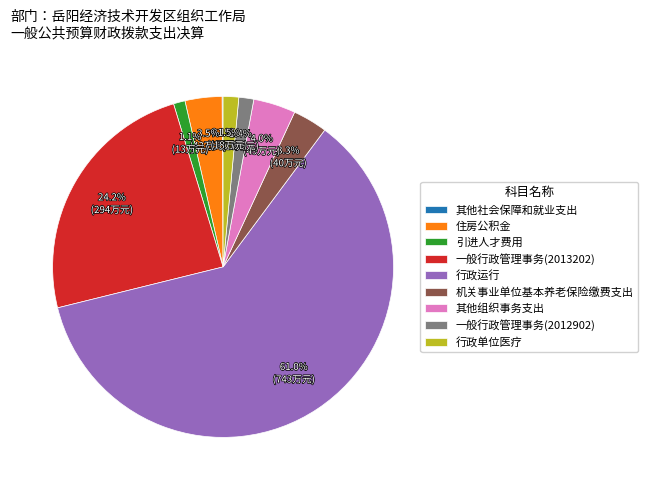

Which slice is the largest?

行政运行